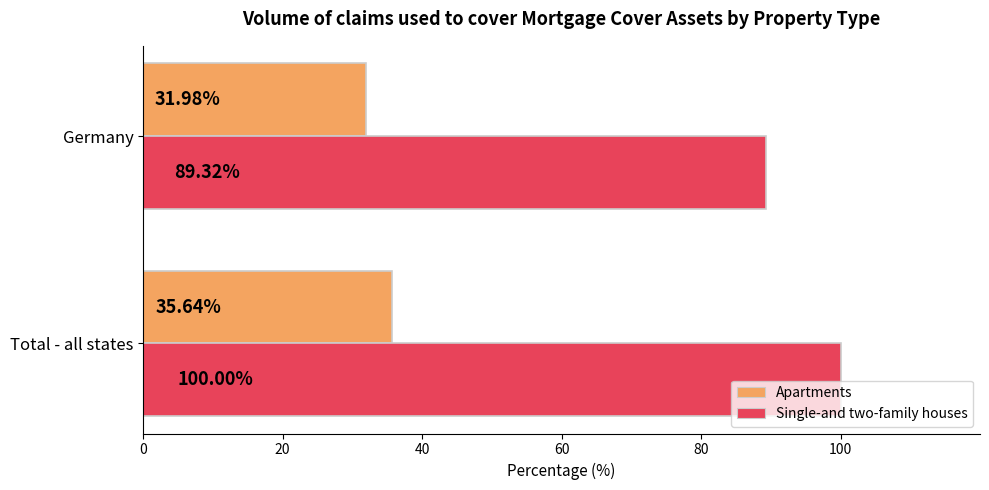

Which series has the widest spread of values?

Single-and two-family houses